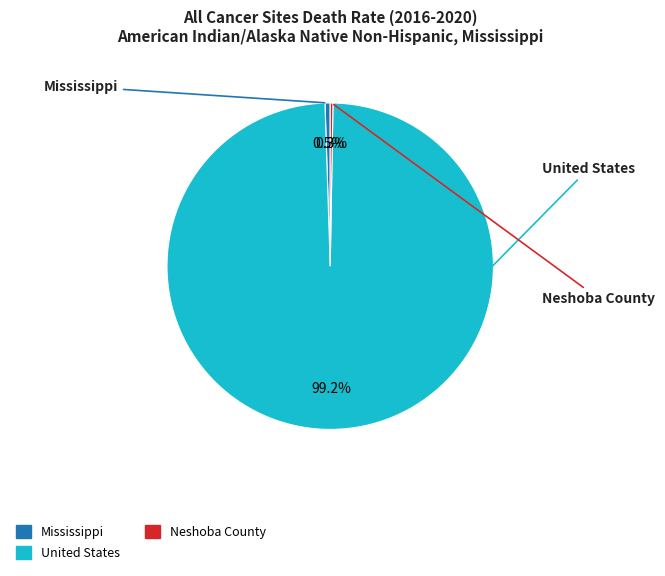

Which has a higher value, United States or Neshoba County?

United States